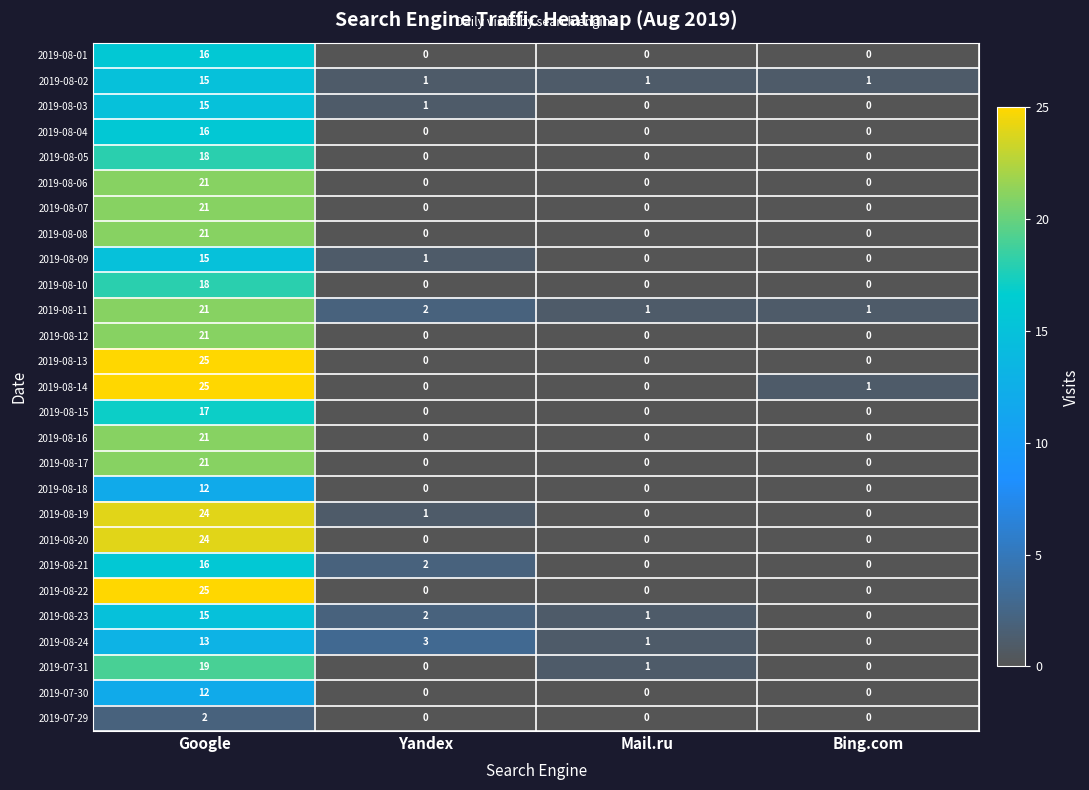

What is the difference between the highest and lowest values at Yandex?

3